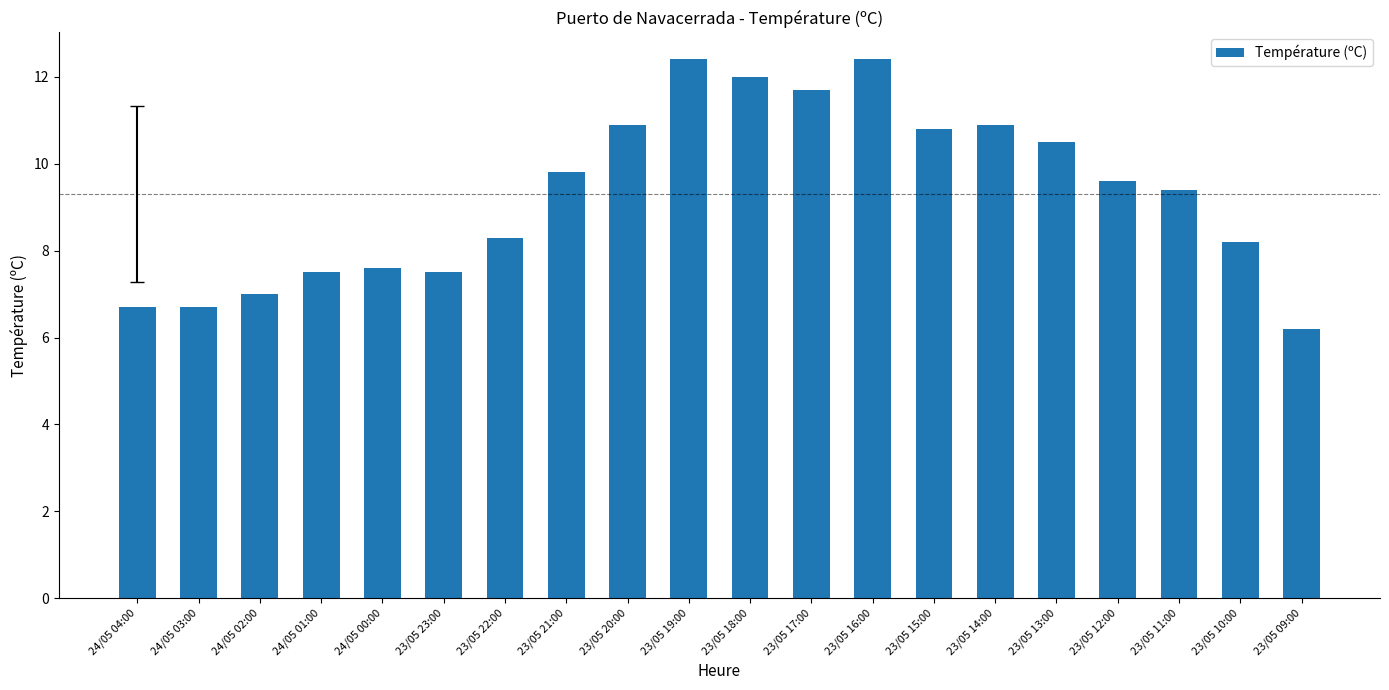

What is the change in value from 23/05 22:00 to 23/05 21:00?

+1.5